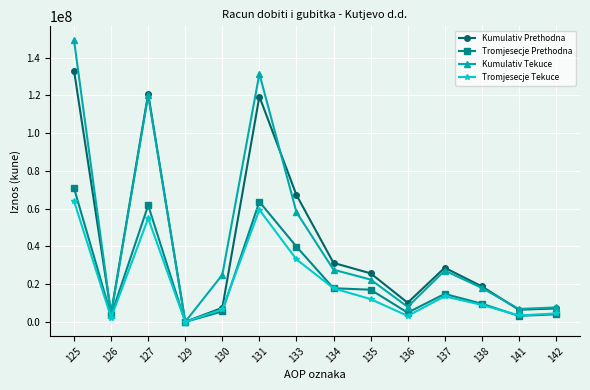

How many data points in Tromjesecje Tekuce are less than 12117211?

7